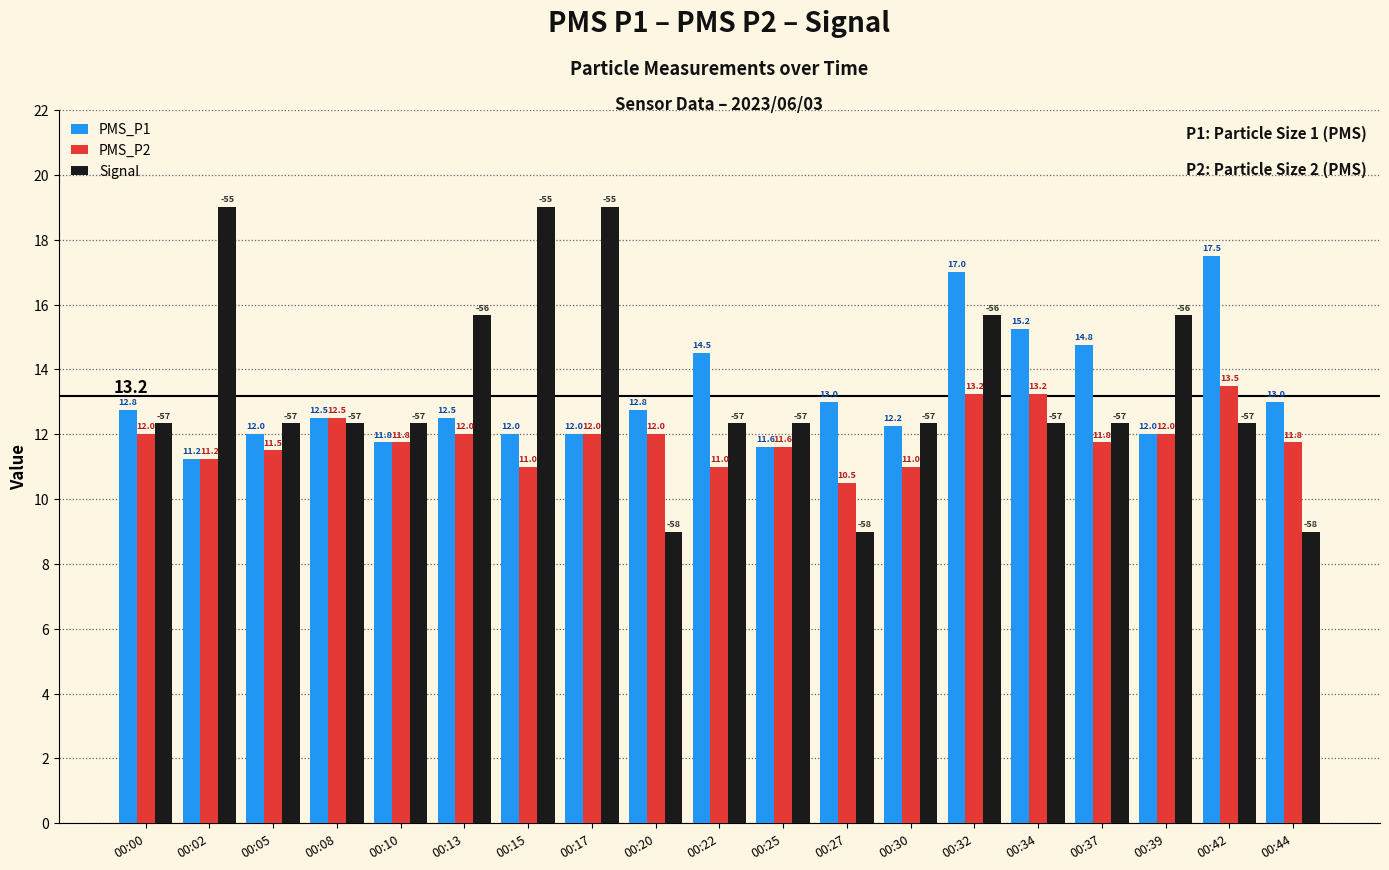

Which category has the lowest value in the PMS_P1 series?

00:02